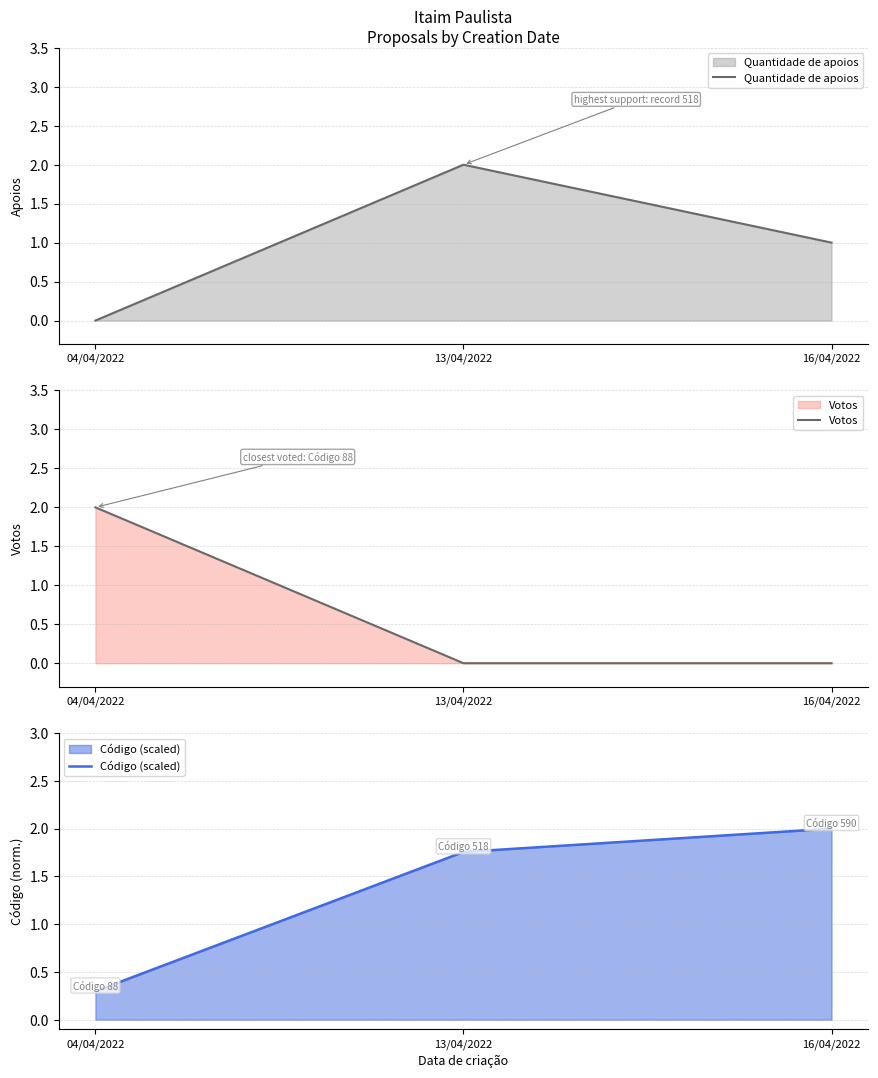

What is the average value of the Votos series?

0.7